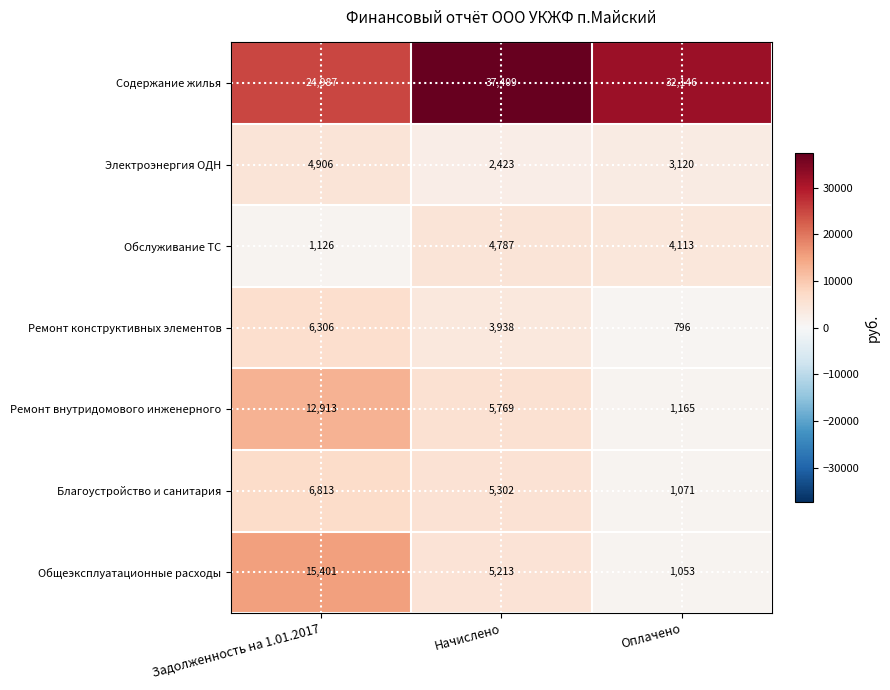

True or false: Электроэнергия ОДН has a value of 3939 at Начислено.

False